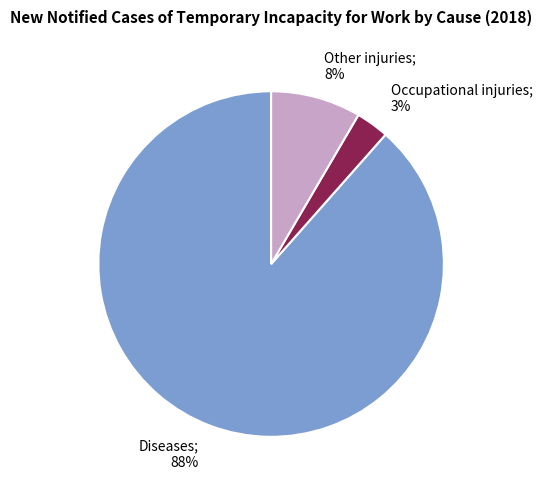

Does any single category account for the majority?

Yes